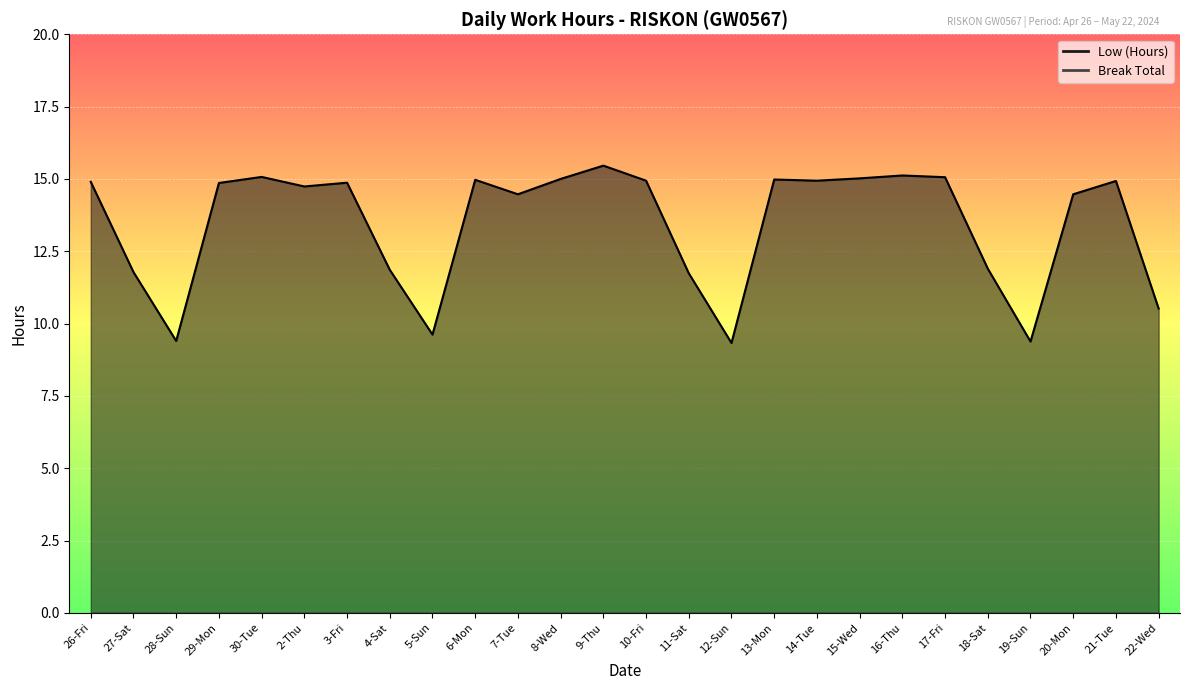

Reading left to right, list all the values displayed in this chart.

26-Fri=14.9	27-Sat=11.8	28-Sun=9.4	29-Mon=14.9	30-Tue=15.1	2-Thu=14.7	3-Fri=14.9	4-Sat=11.9	5-Sun=9.6	6-Mon=15.0	7-Tue=14.5	8-Wed=15.0	9-Thu=15.5	10-Fri=14.9	11-Sat=11.7	12-Sun=9.3	13-Mon=15.0	14-Tue=14.9	15-Wed=15.0	16-Thu=15.1	17-Fri=15.1	18-Sat=11.9	19-Sun=9.4	20-Mon=14.5	21-Tue=14.9	22-Wed=10.5